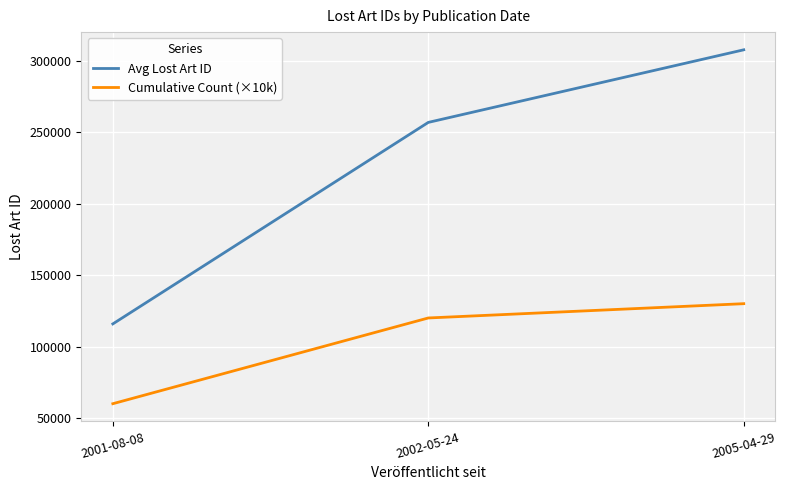

List the labels in order of Cumulative Count (×10k) value, smallest first.

2001-08-08, 2002-05-24, 2005-04-29